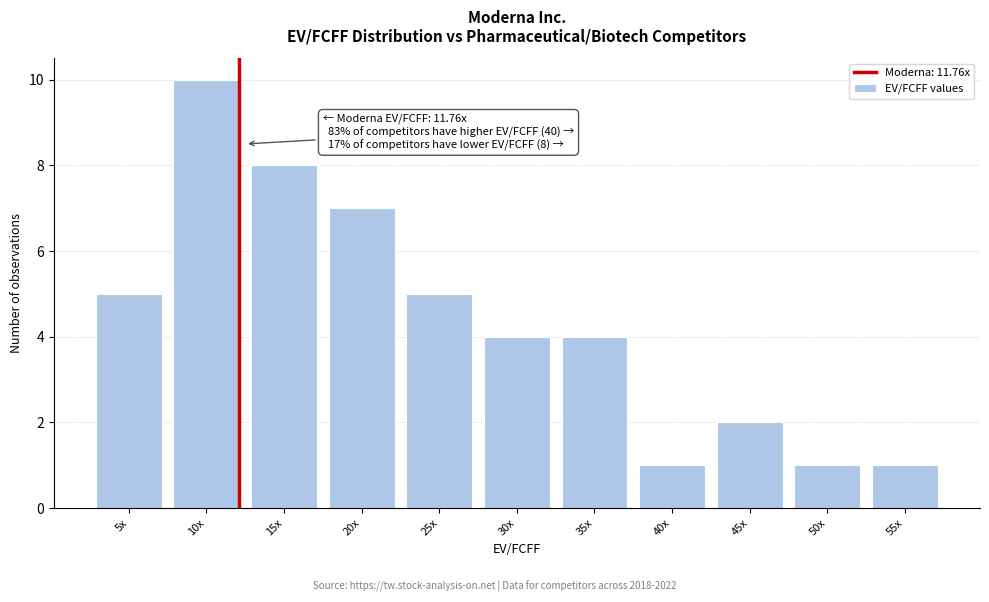

Reading right to left, what are all the values shown in this chart?

1	1	2	1	4	4	5	7	8	10	5